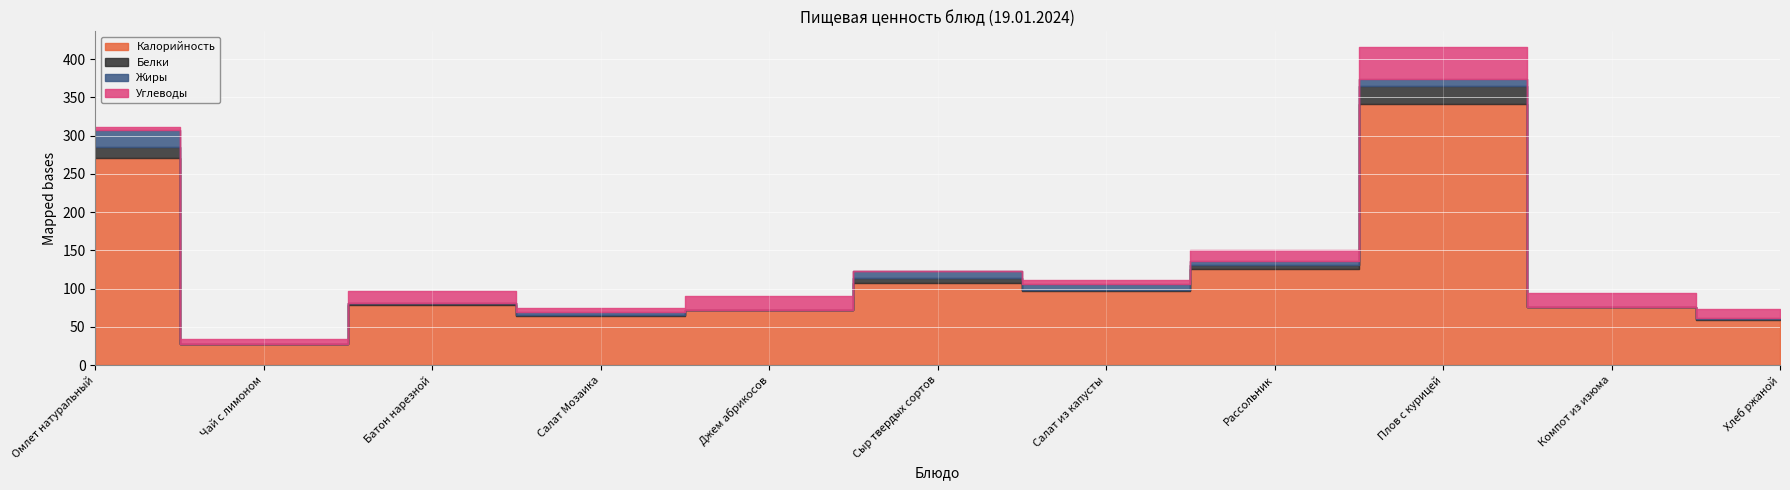

Which series has the largest range (max minus min)?

Калорийность